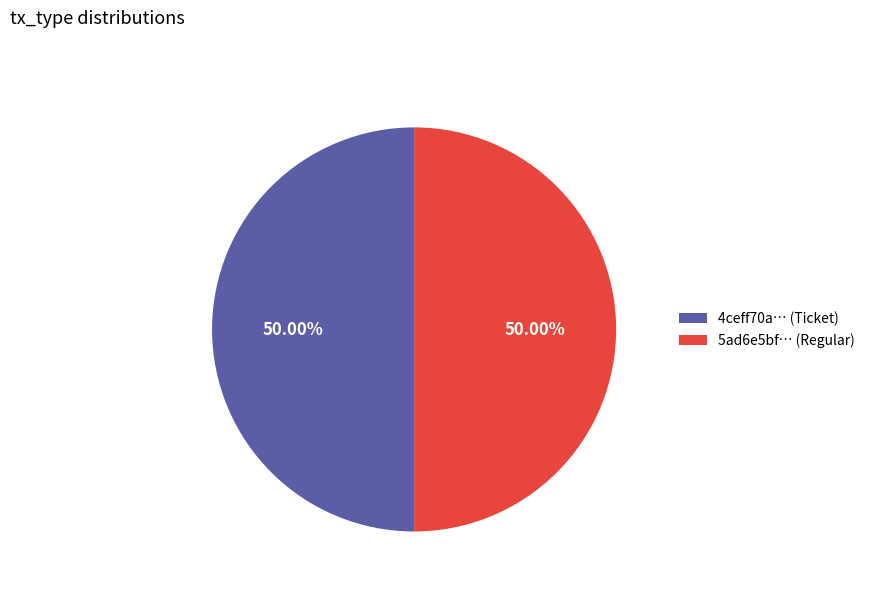

What is the ratio of the value at 4ceff70a… (Ticket) to the value at 5ad6e5bf… (Regular)?

1.0